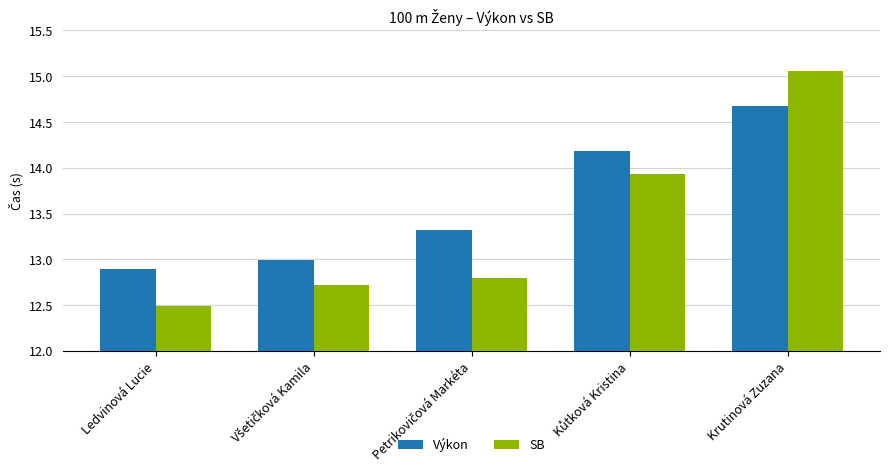

Rank the series by their maximum value, from highest to lowest.

SB, Výkon